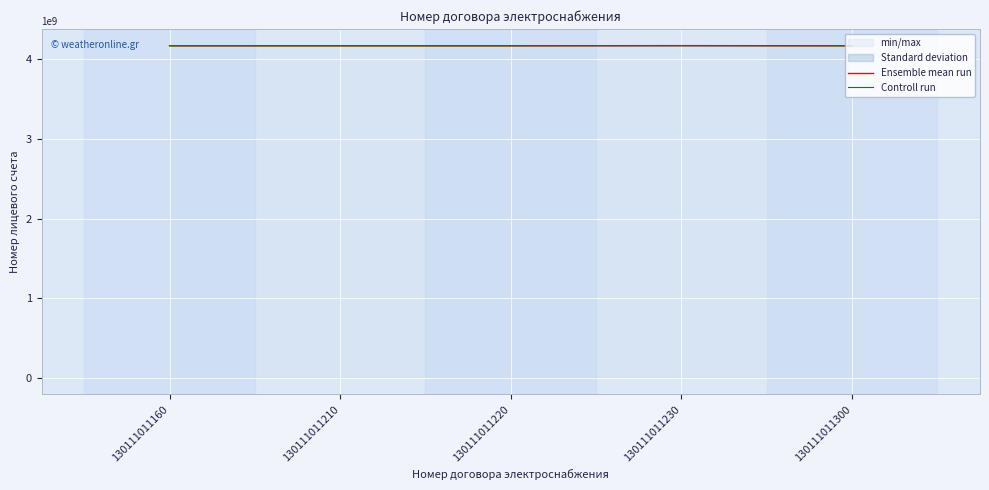

How many categories are shown in the chart?

5